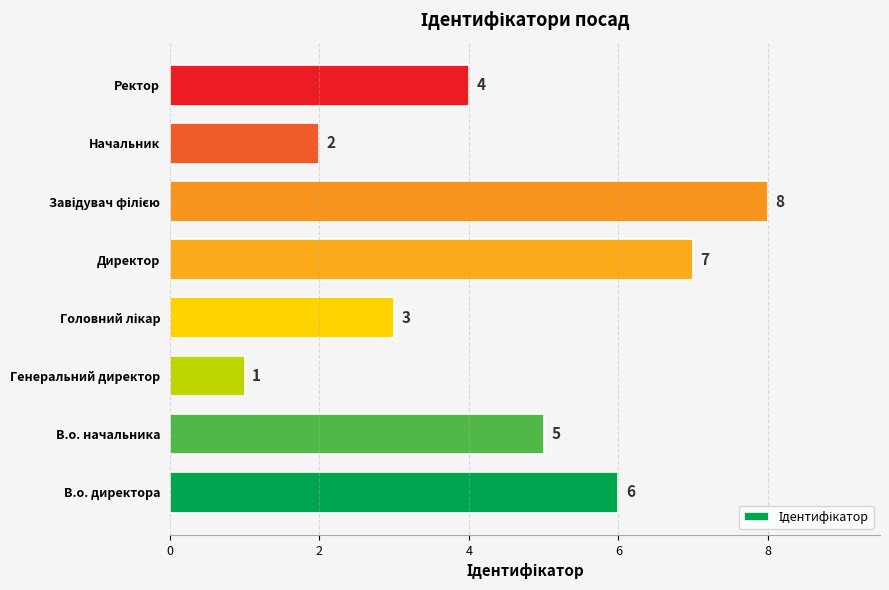

How many bars are there in total?

8